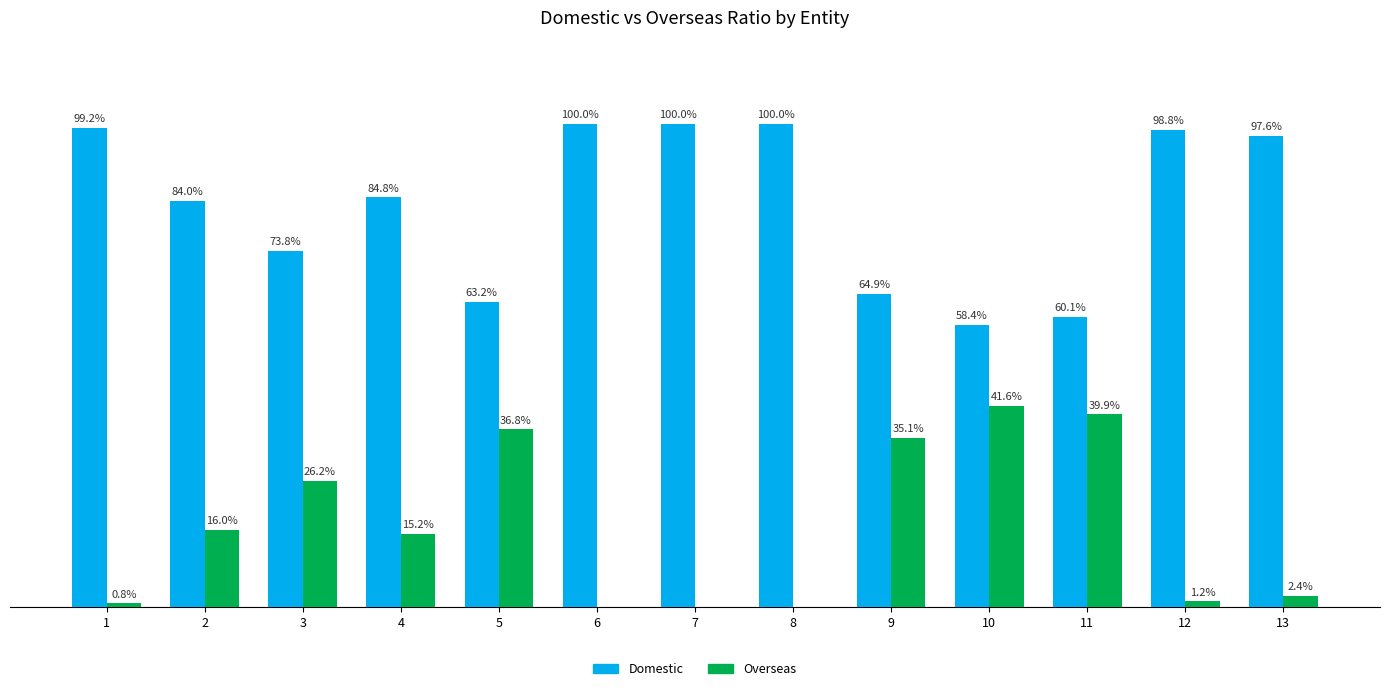

Which series has the largest total across all categories?

Domestic